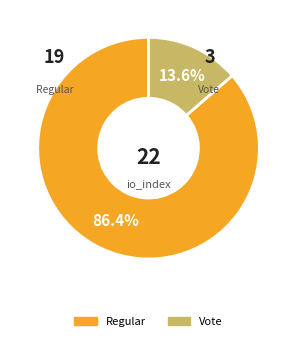

To the nearest percent, what is the difference between the Vote and Regular slice percentages?

73%